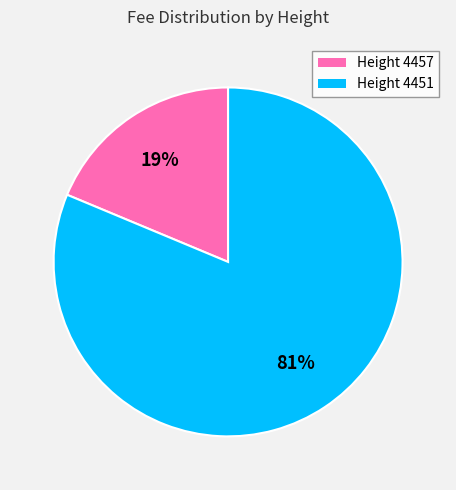

Rank the categories by value from highest to lowest.

Height 4451, Height 4457